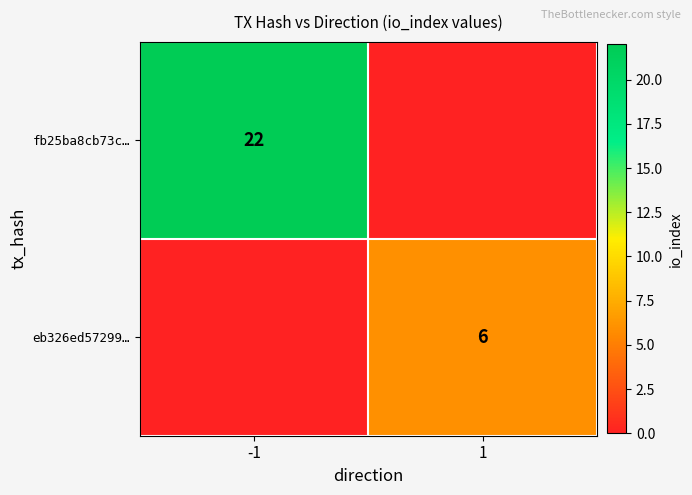

Is the value of fb25ba8cb73c… at -1 greater than the value of eb326ed57299… at 1?

Yes